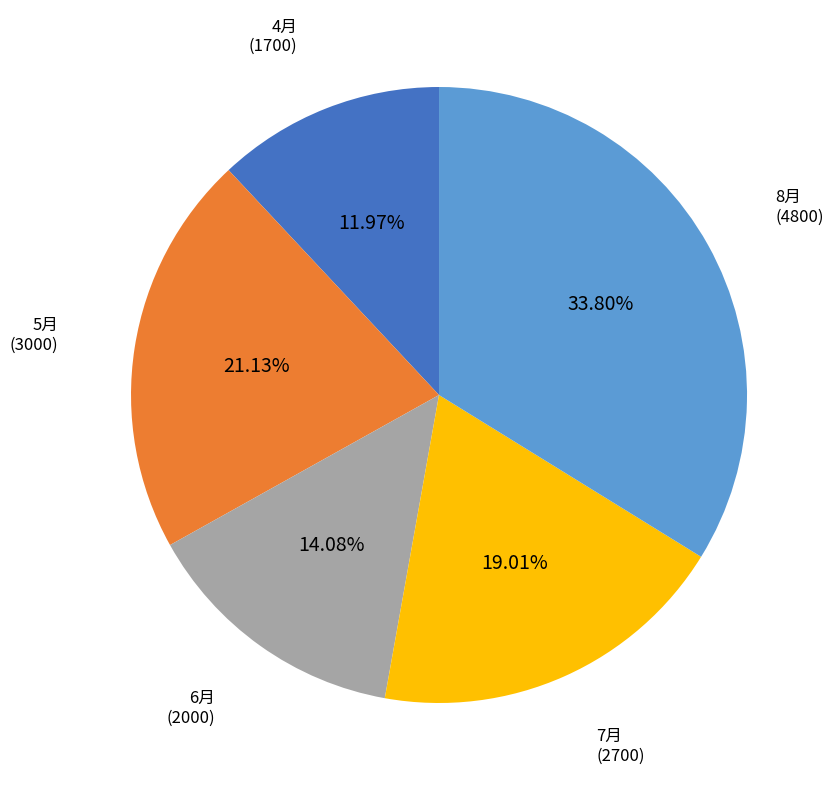

Is there a majority slice in this chart?

No